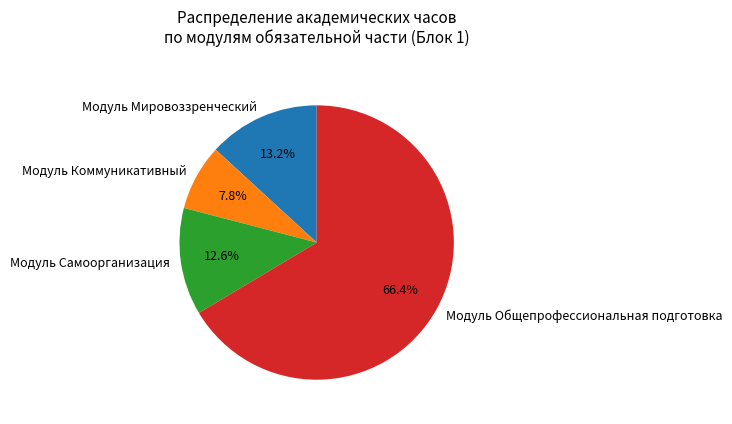

Between Модуль Коммуникативный and Модуль Самоорганизация, which is larger?

Модуль Самоорганизация